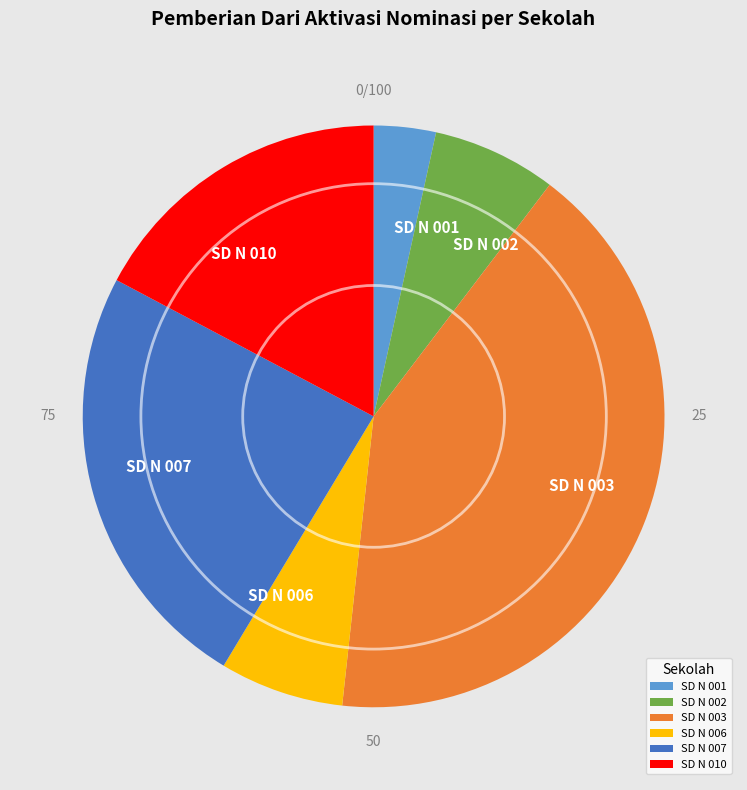

Is there any slice that represents more than half of the pie?

No